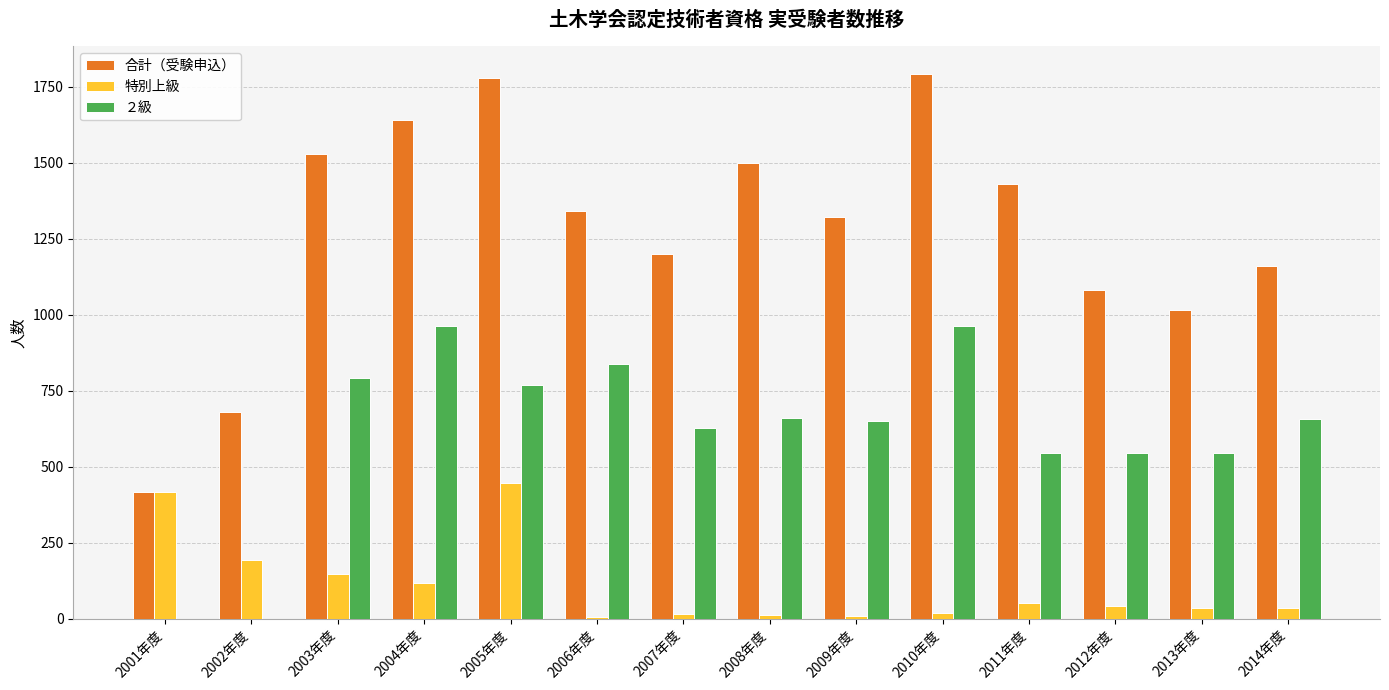

At which category is the sum across all series the highest?

2005年度